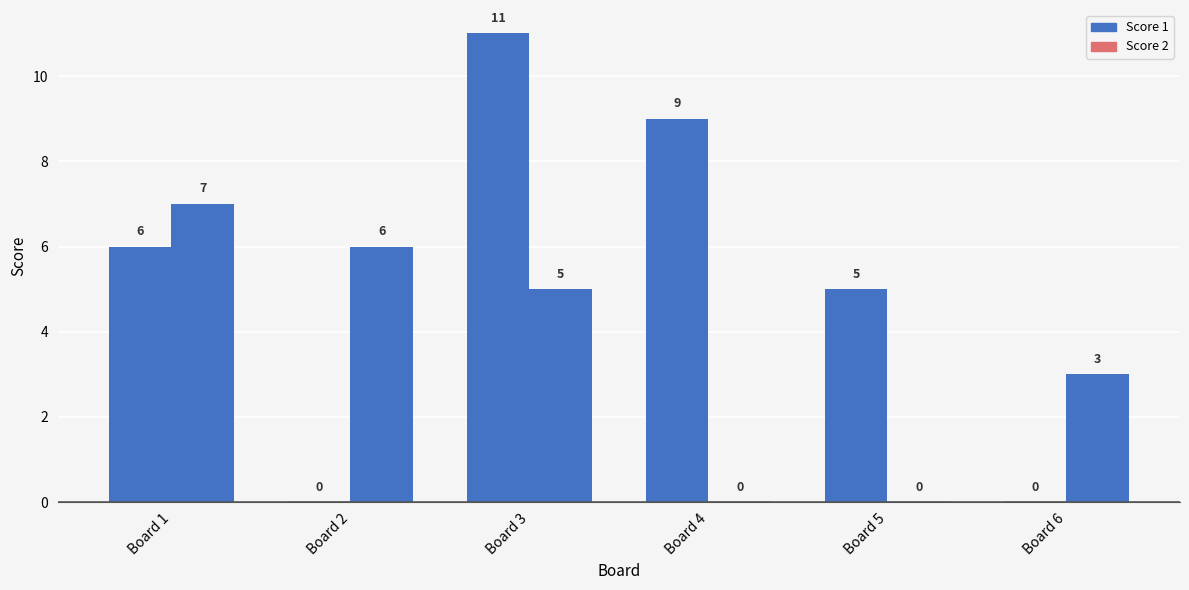

Reading left to right, list all the values displayed in this chart.

Score 1: 1=6	2=0	3=11	4=9	5=5	6=0
Score 2: 1=7	2=6	3=5	4=0	5=0	6=3